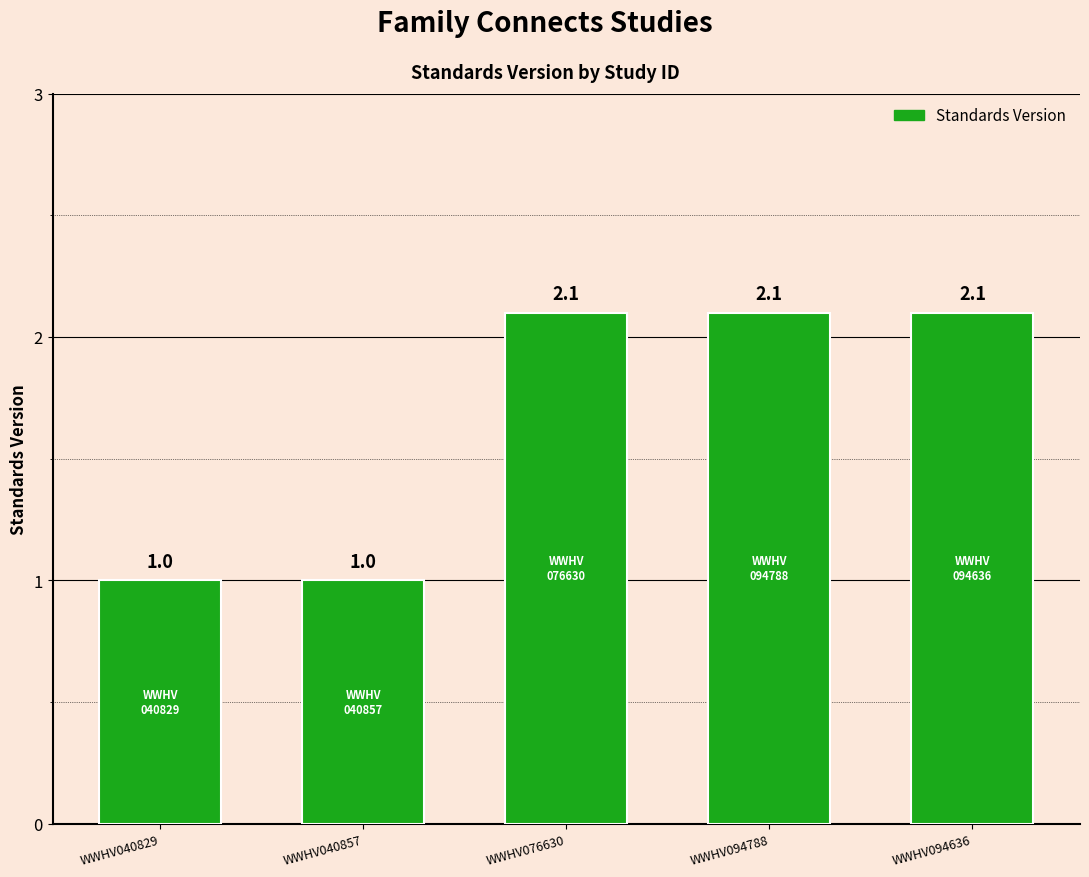

The value at WWHV076630 is 3.5. True or false?

False